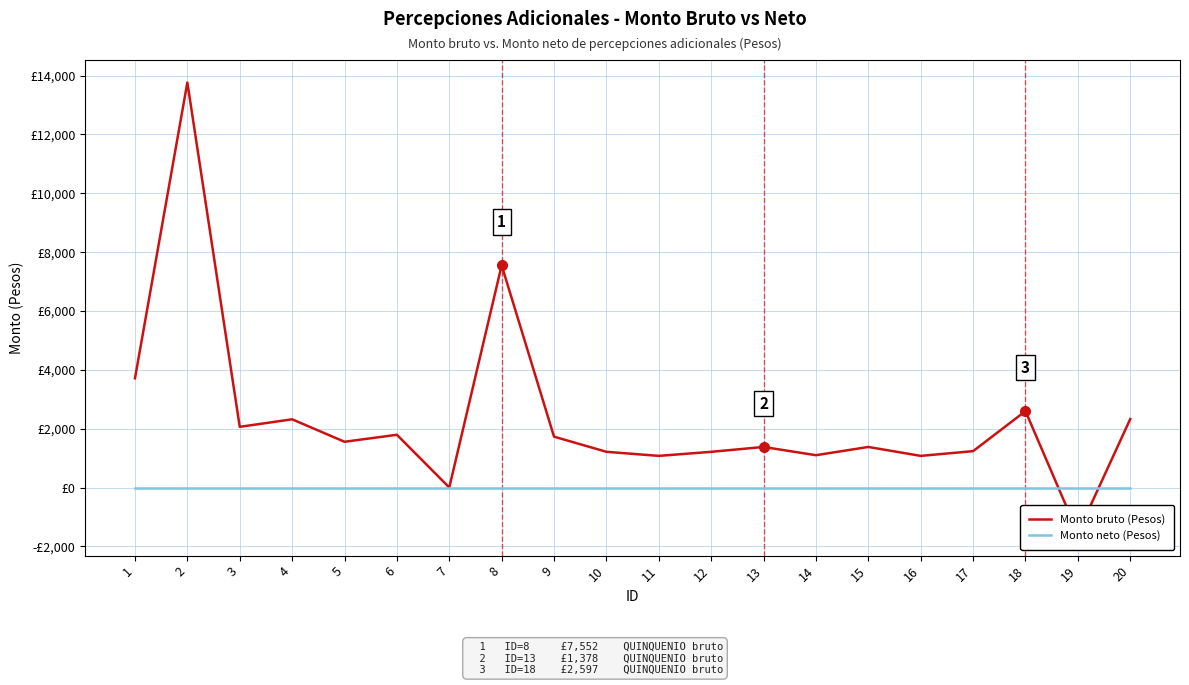

Which series changed the most between 1 and 15?

Monto bruto (Pesos)